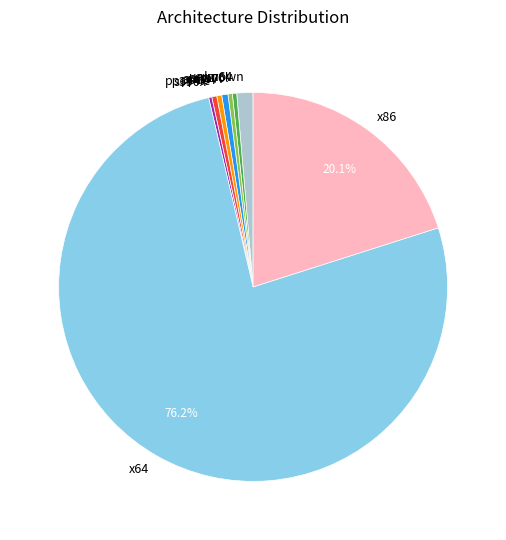

Which slice is the largest?

x64